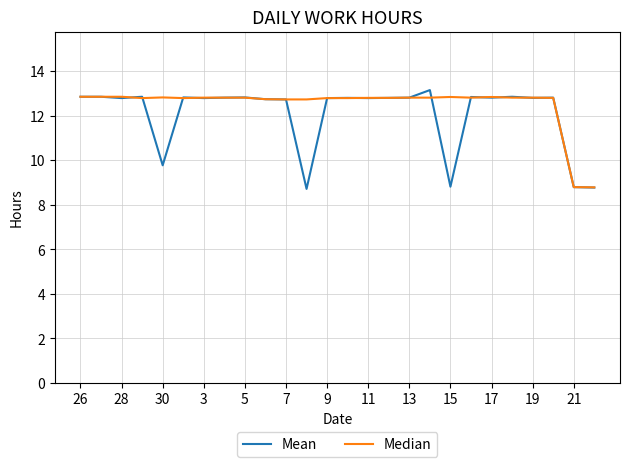

What is the highest value of the Mean series?

13.2